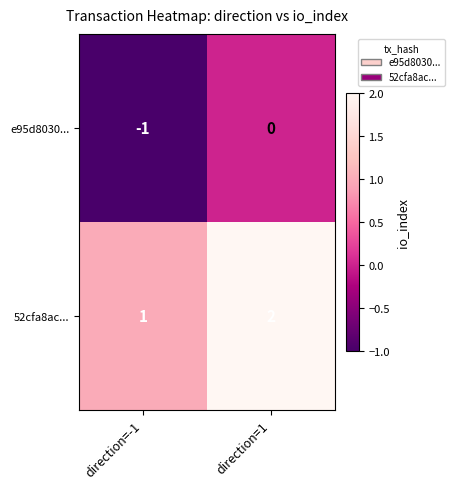

What is the sum of the 52cfa8ac... values at direction=-1 and direction=1?

3